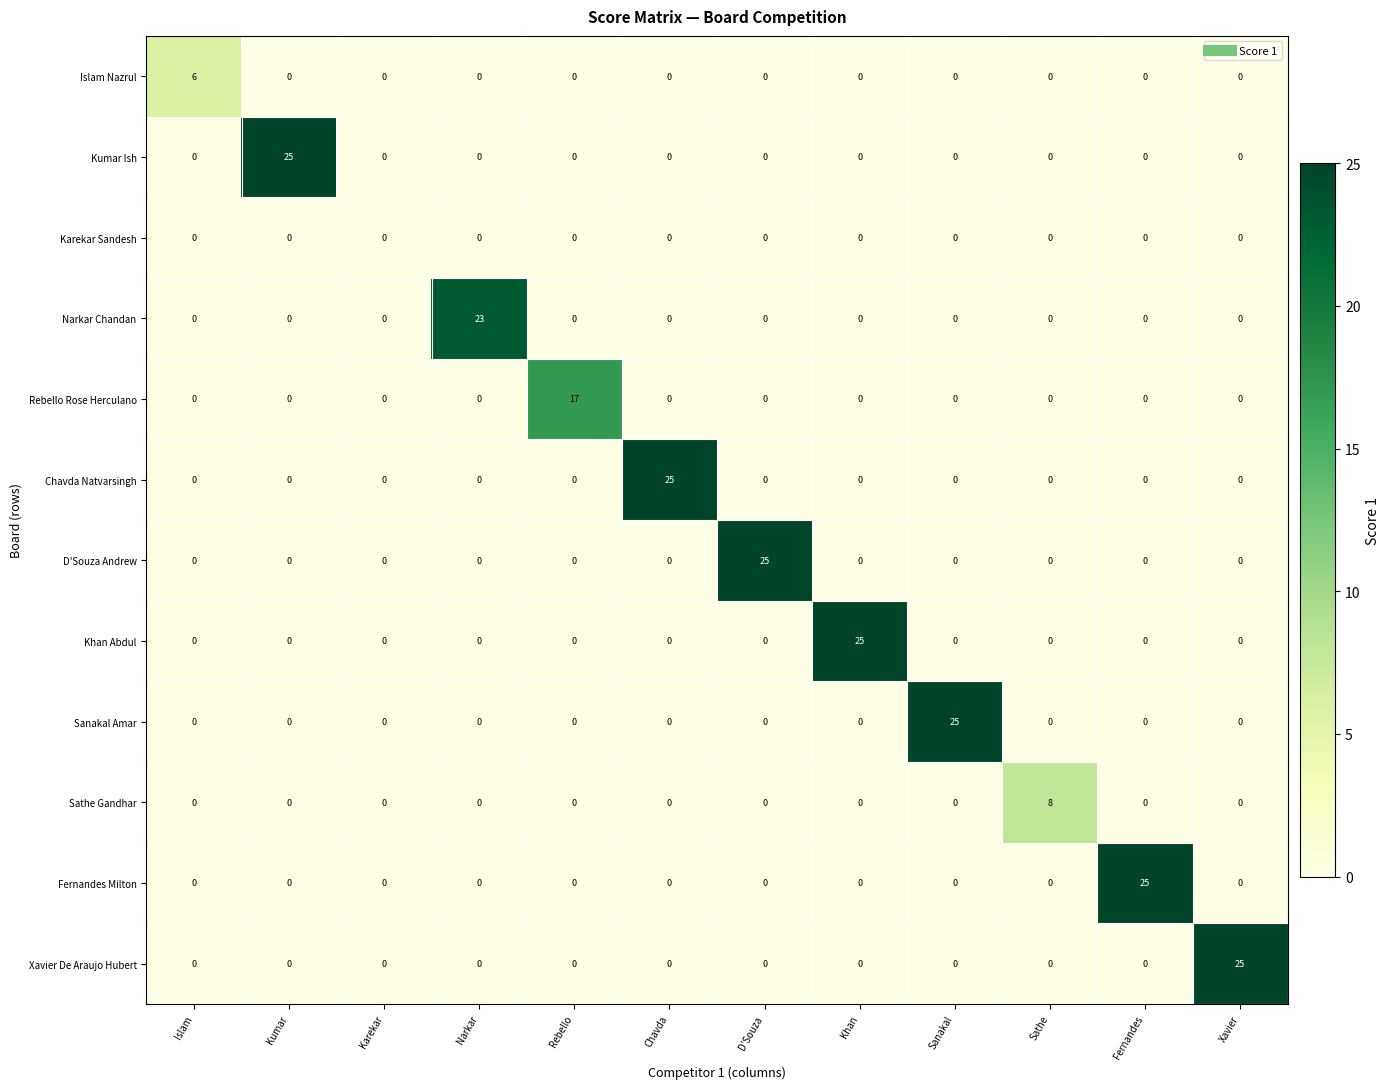

True or false: Narkar Chandan has a value of 0 at Islam.

True